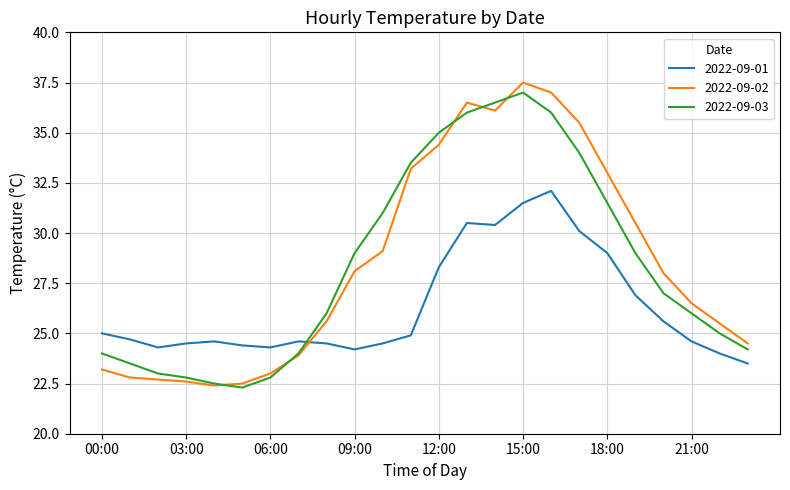

At how many categories does at least one series exceed 30?

10